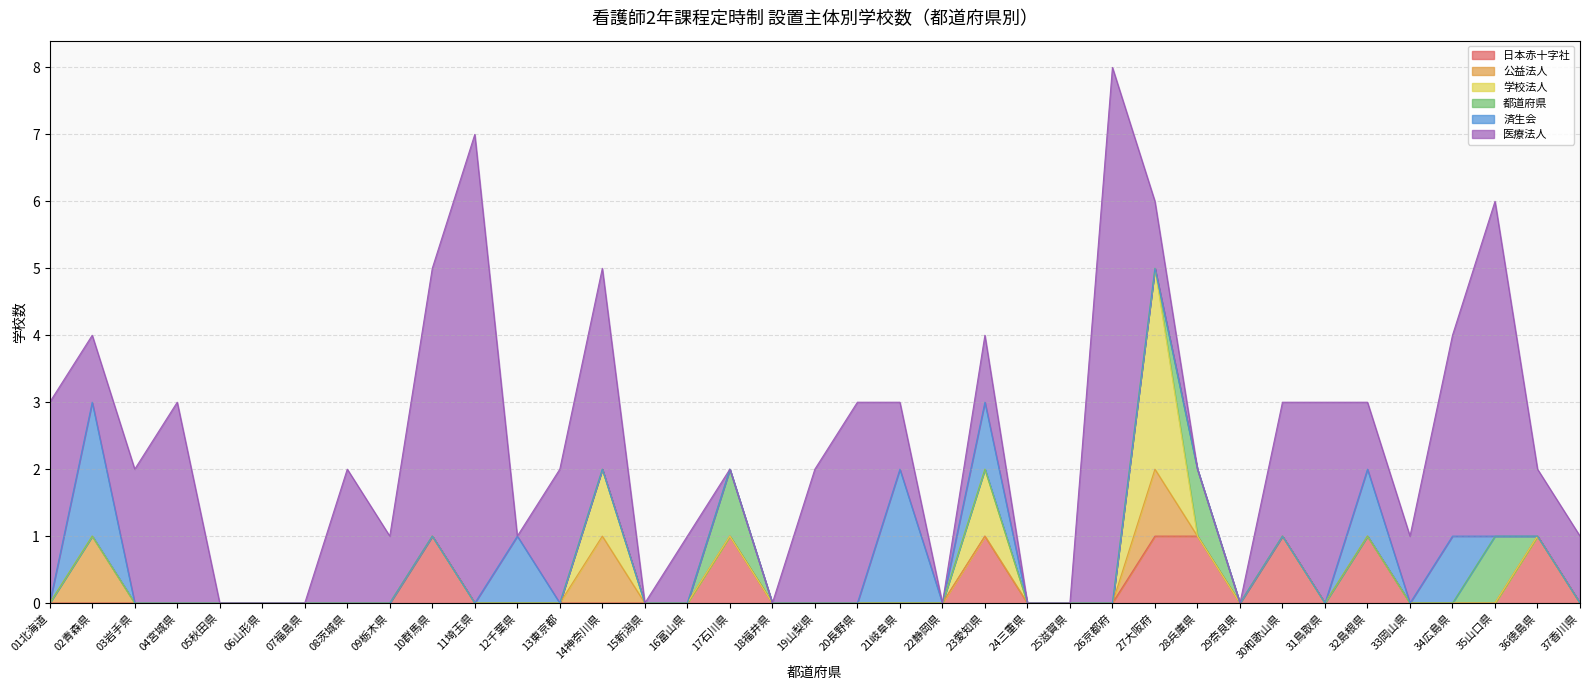

What is the sum of all 日本赤十字社 values?

8